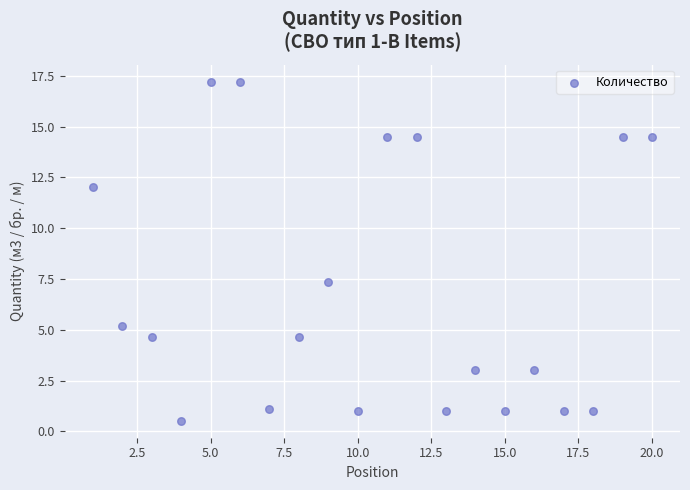

What is the range of X values (max minus min)?

19.0